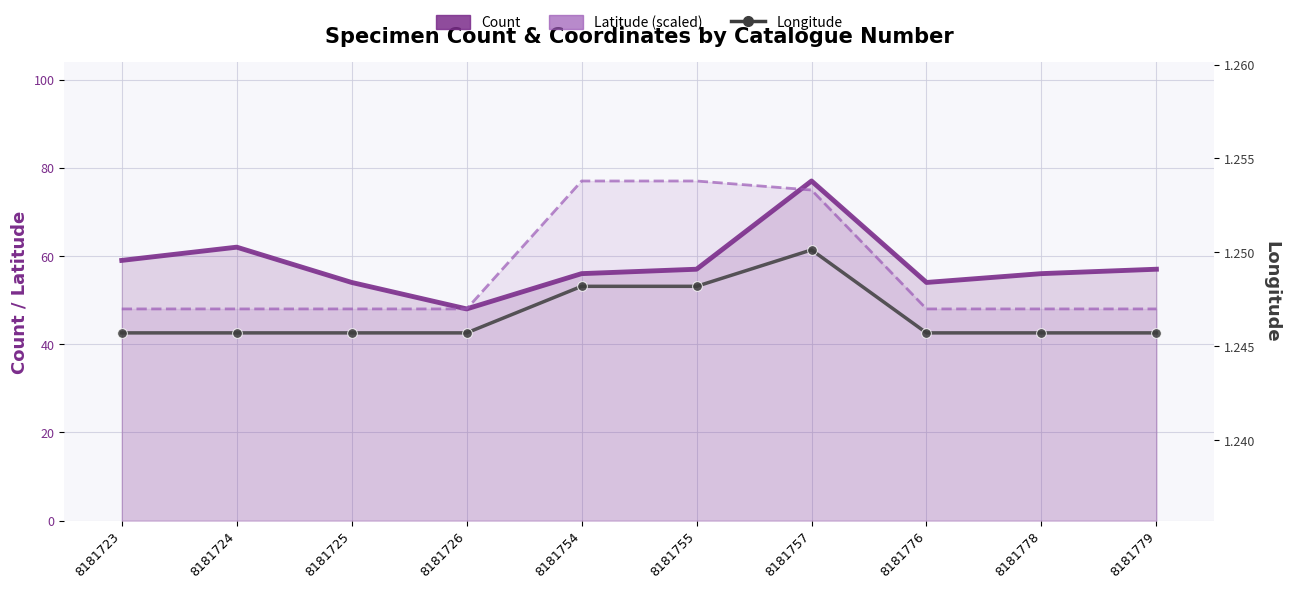

Read the Latitude (scaled) value at 8181754.

77.0